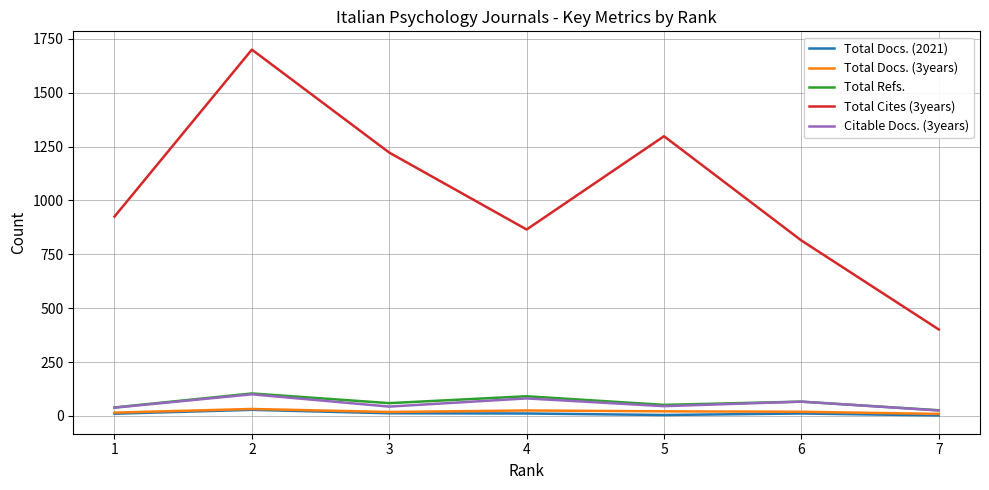

The value of Total Cites (3years) at 5 is 1298. True or false?

True